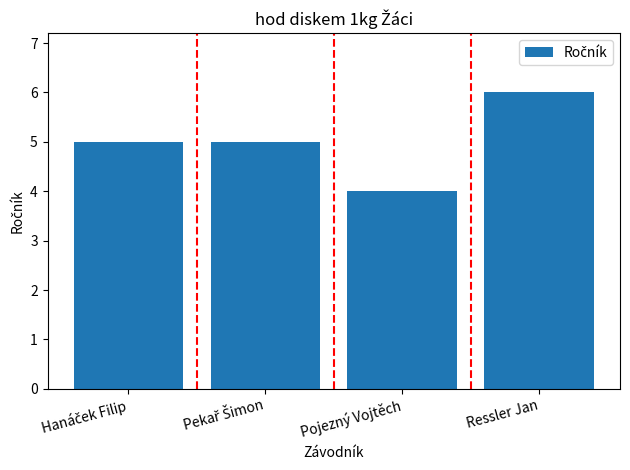

Count the values in the range 5 to 6.

3